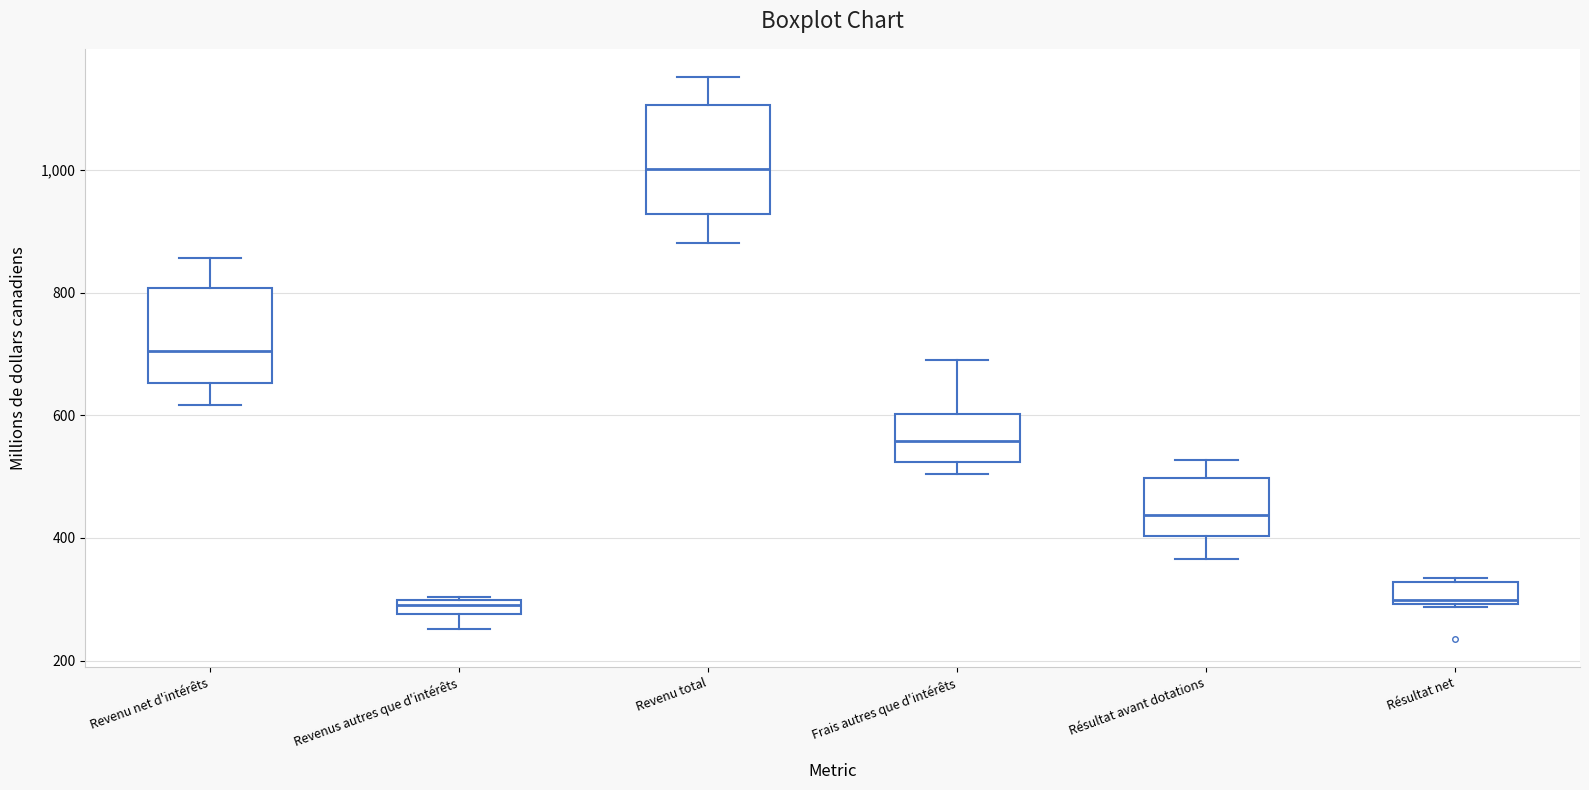

Comparing the boxes themselves (not the whiskers), which one is the tallest?

Revenu total